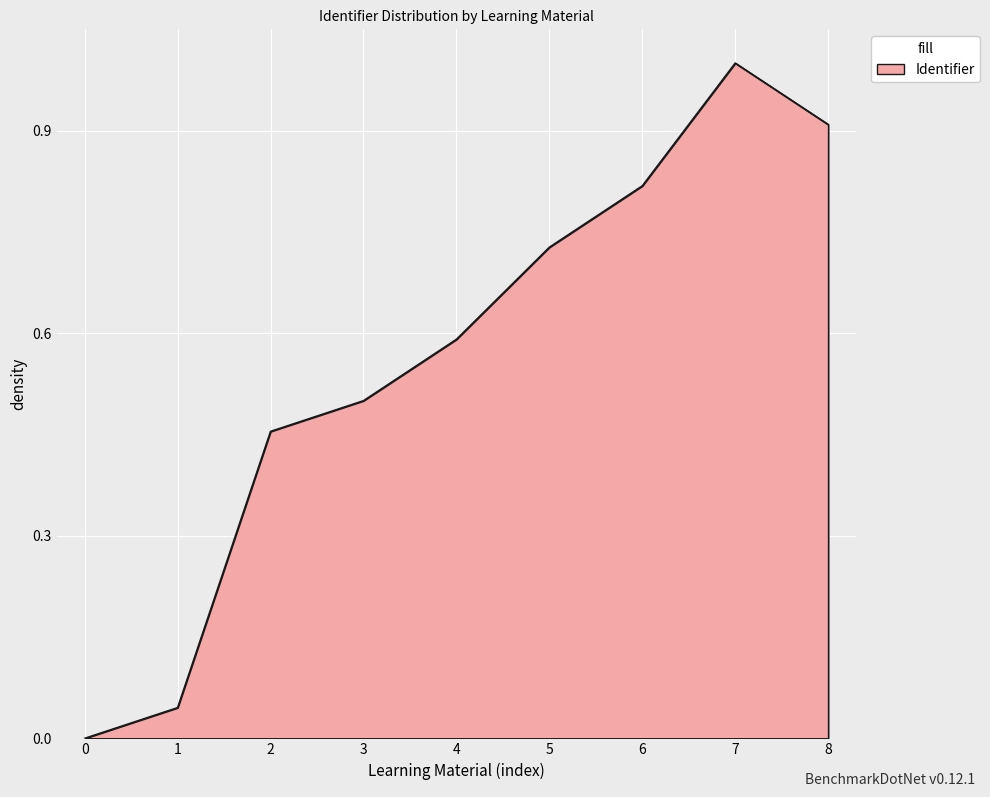

Is it true that the value at 2 is 0.7?

False